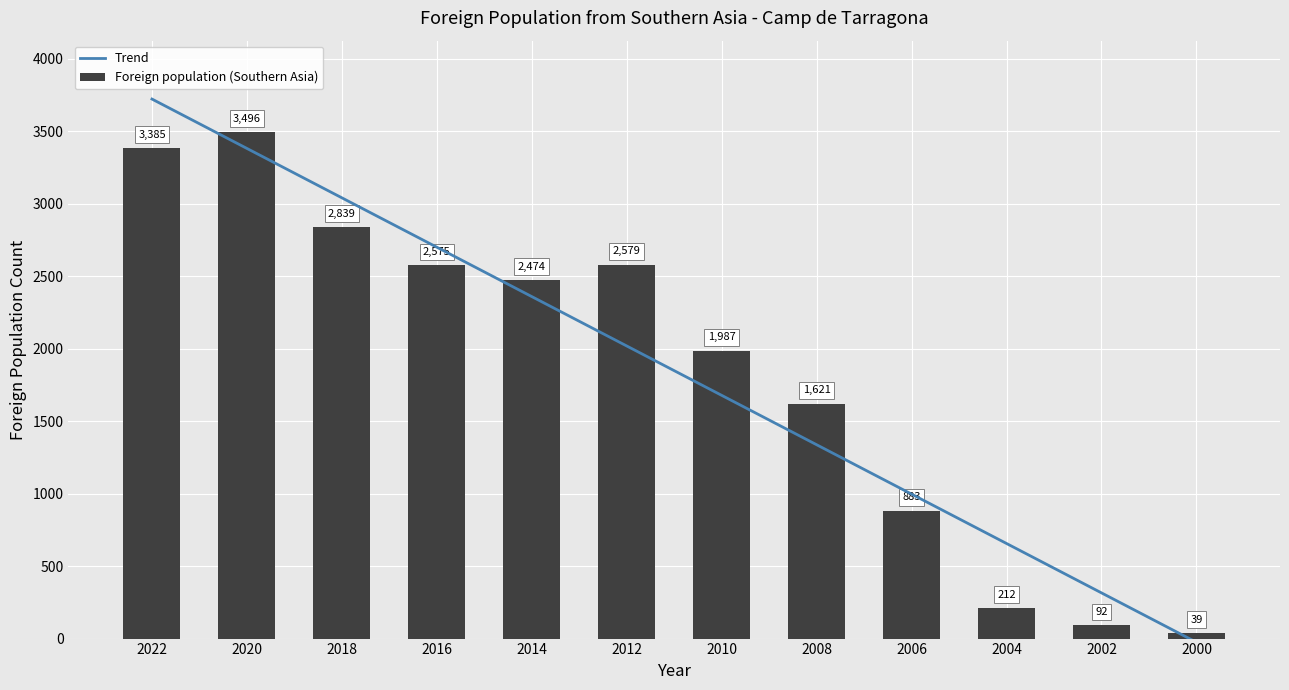

At which label does the data first exceed 2376?

2022